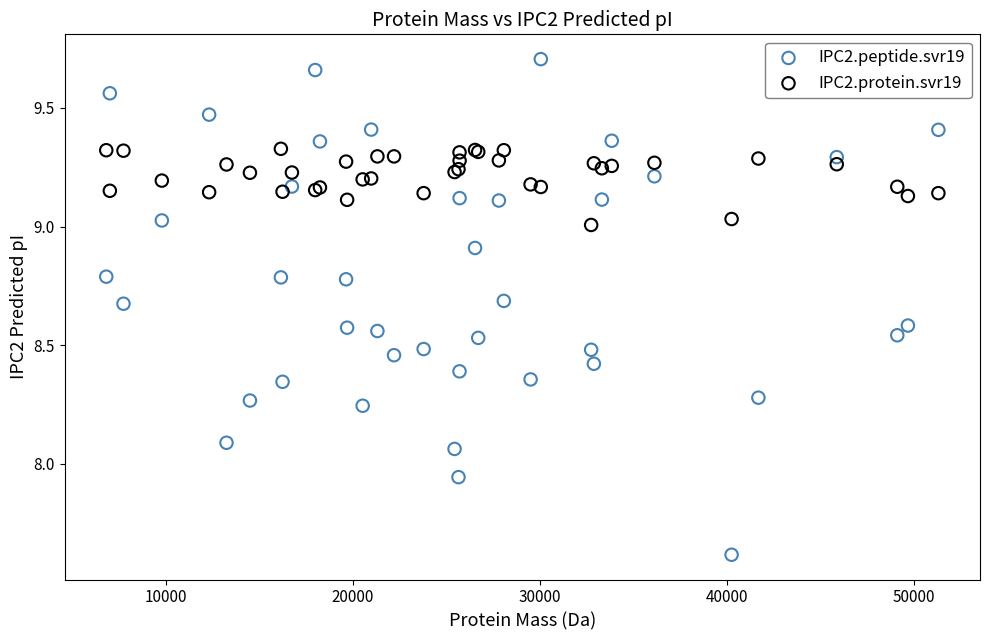

Which series reaches the minimum Y coordinate?

IPC2.peptide.svr19